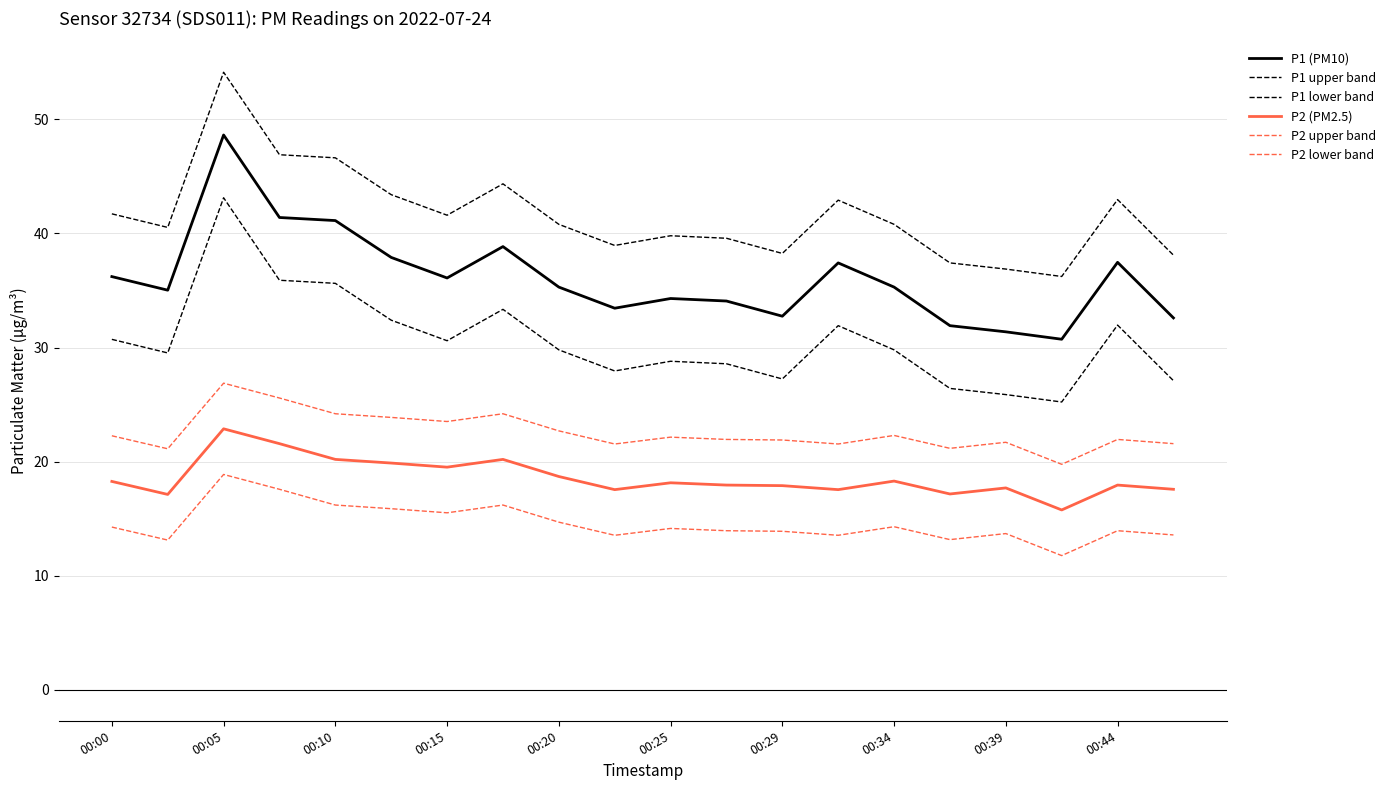

Does the chart have visible grid lines?

Yes